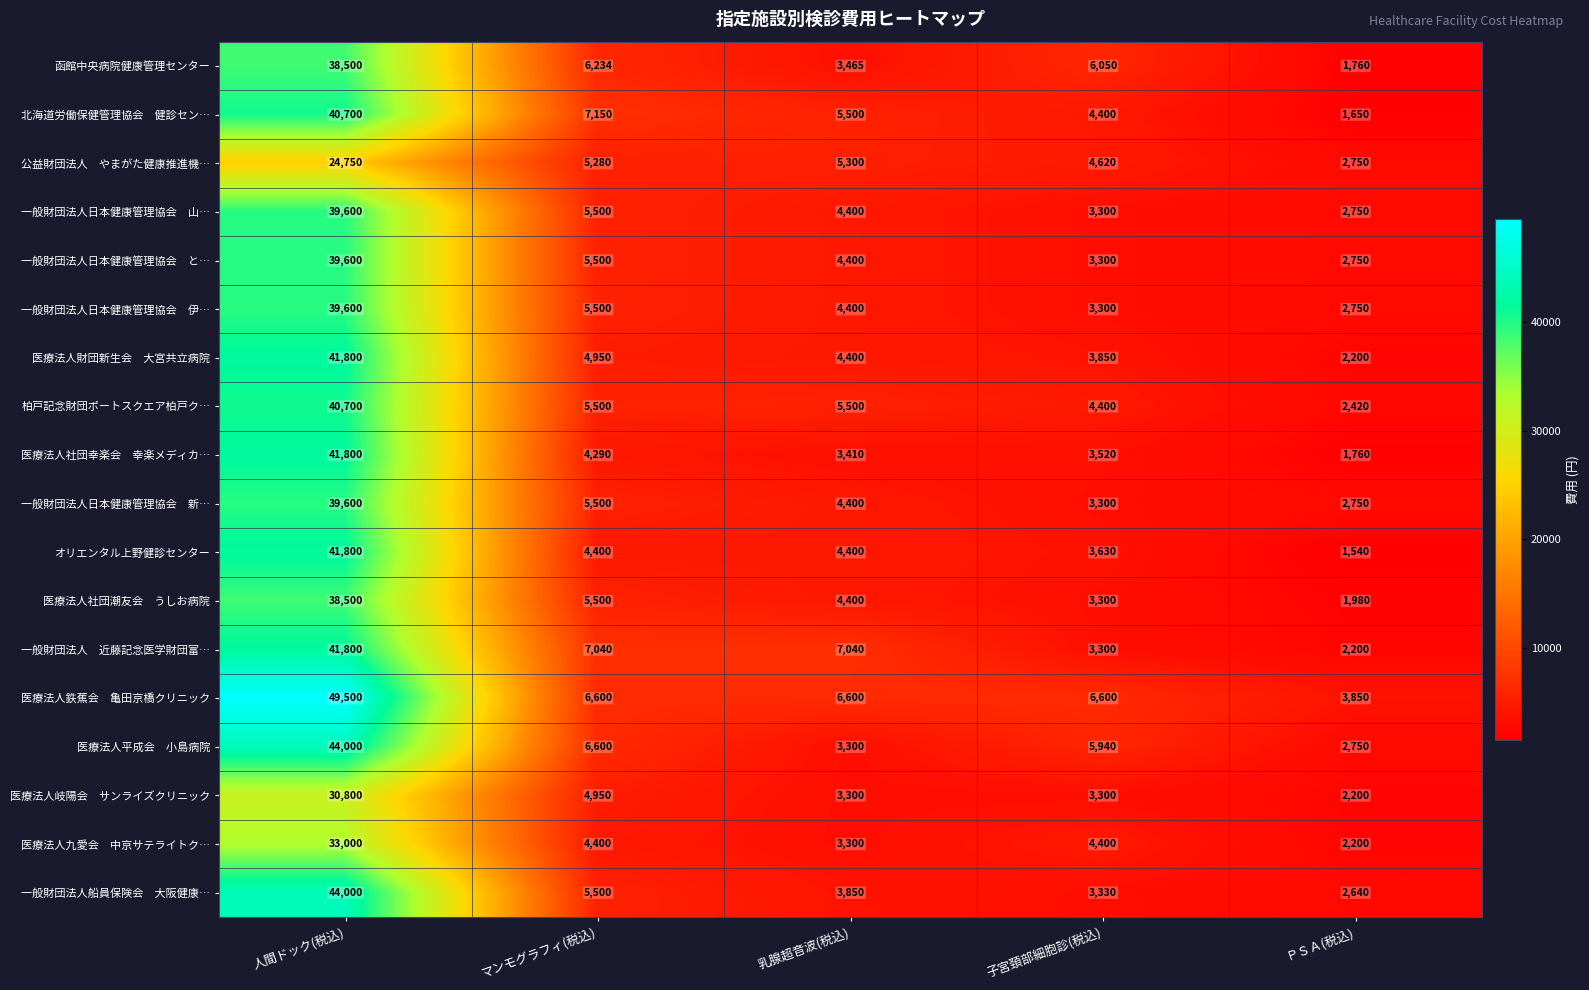

What is the difference between the second highest and minimum values in the 函館中央病院健康管理センター series?

4474